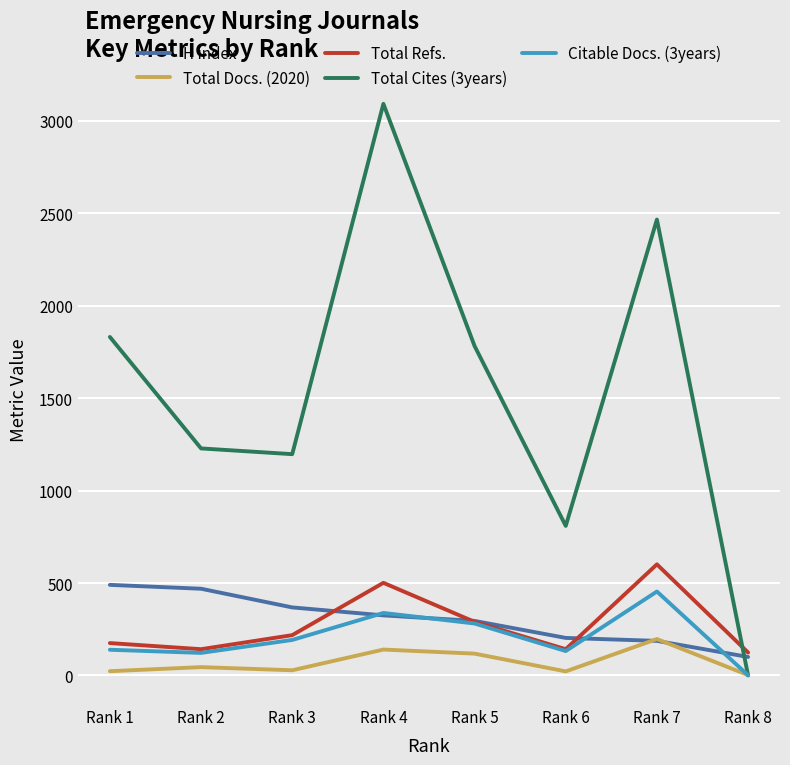

Which series has the widest spread of values?

Total Cites (3years)